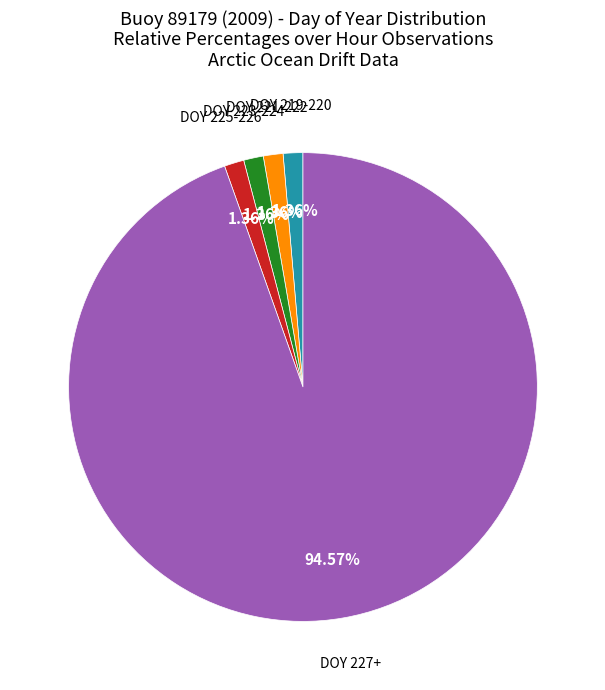

Does any single category account for the majority?

Yes